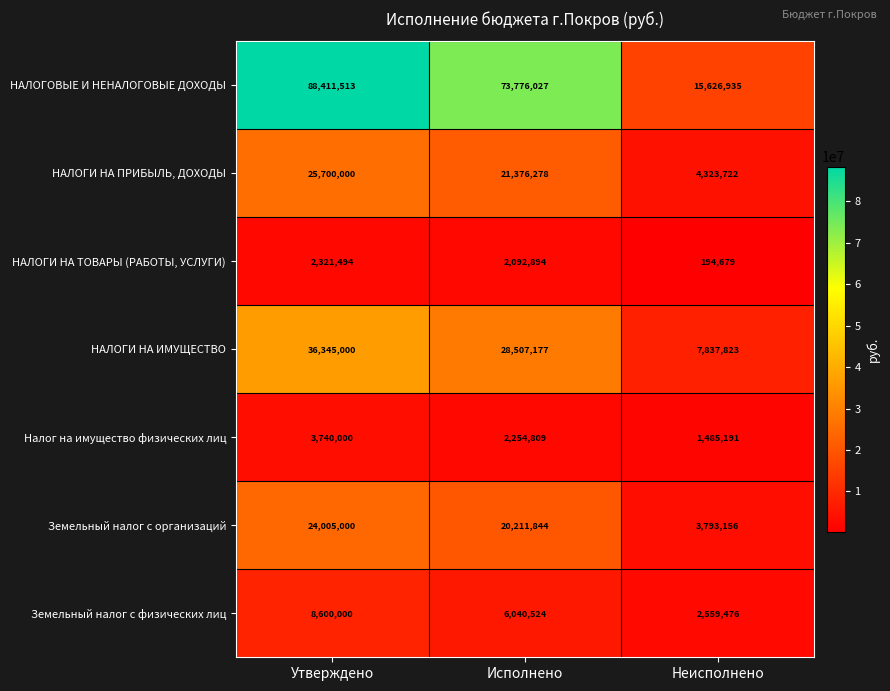

Which category has the lowest value across all series?

Неисполнено